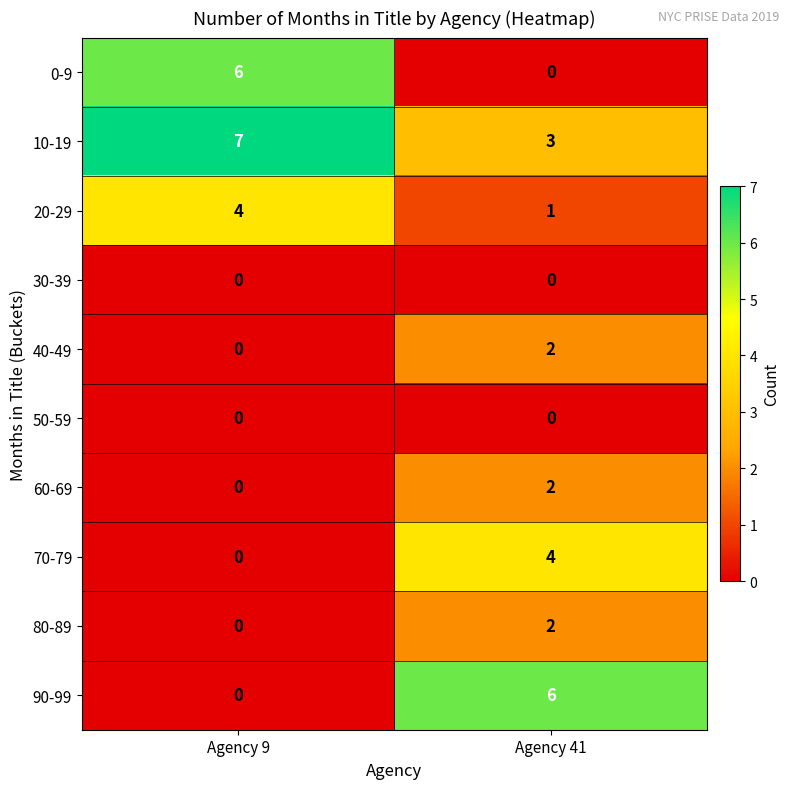

Reading left to right, list all the values displayed in this chart.

0-9: Agency 9=6	Agency 41=0
10-19: Agency 9=7	Agency 41=3
20-29: Agency 9=4	Agency 41=1
30-39: Agency 9=0	Agency 41=0
40-49: Agency 9=0	Agency 41=2
50-59: Agency 9=0	Agency 41=0
60-69: Agency 9=0	Agency 41=2
70-79: Agency 9=0	Agency 41=4
80-89: Agency 9=0	Agency 41=2
90-99: Agency 9=0	Agency 41=6